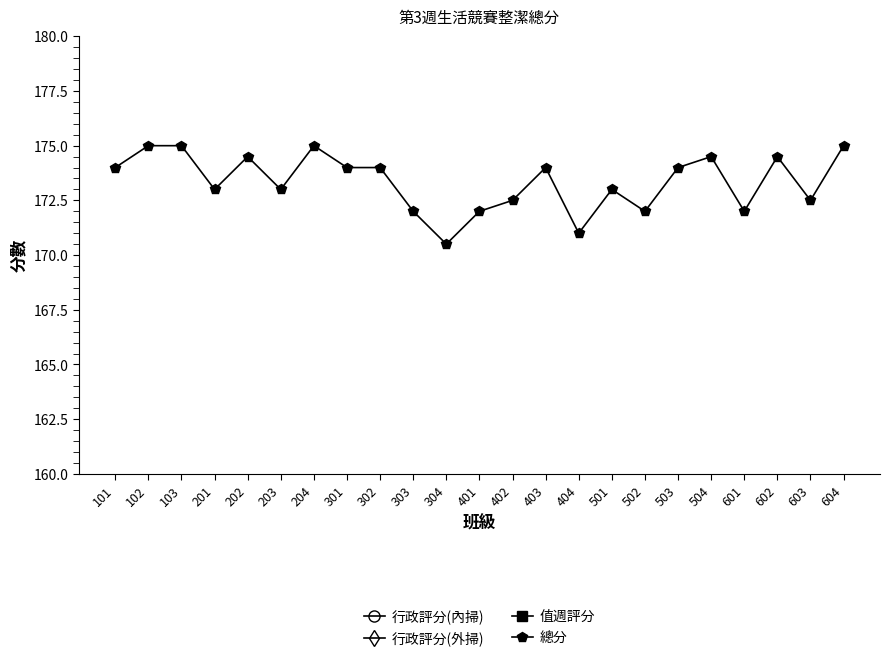

What is the difference between the second highest and minimum values in the 行政評分(內掃) series?

5.0